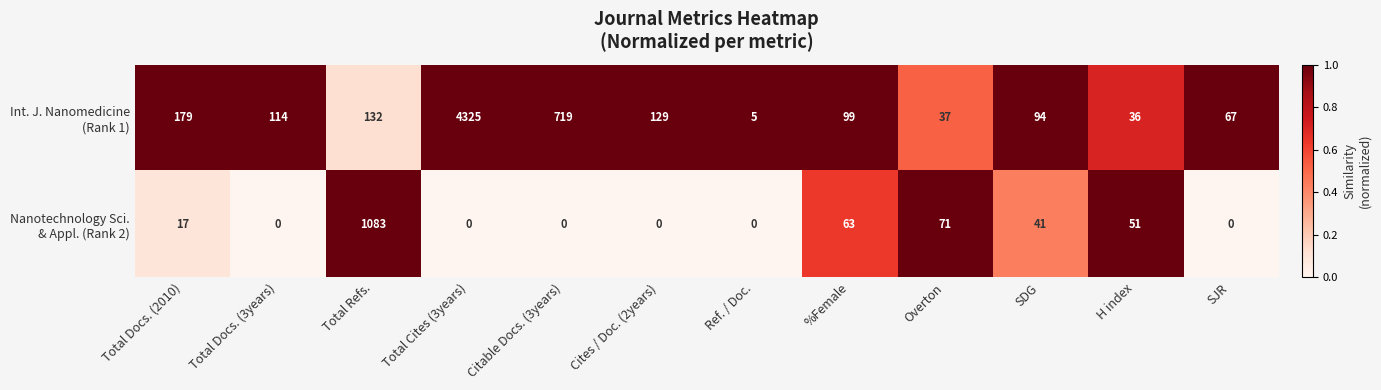

What is the difference between the highest and lowest values at Overton?

34